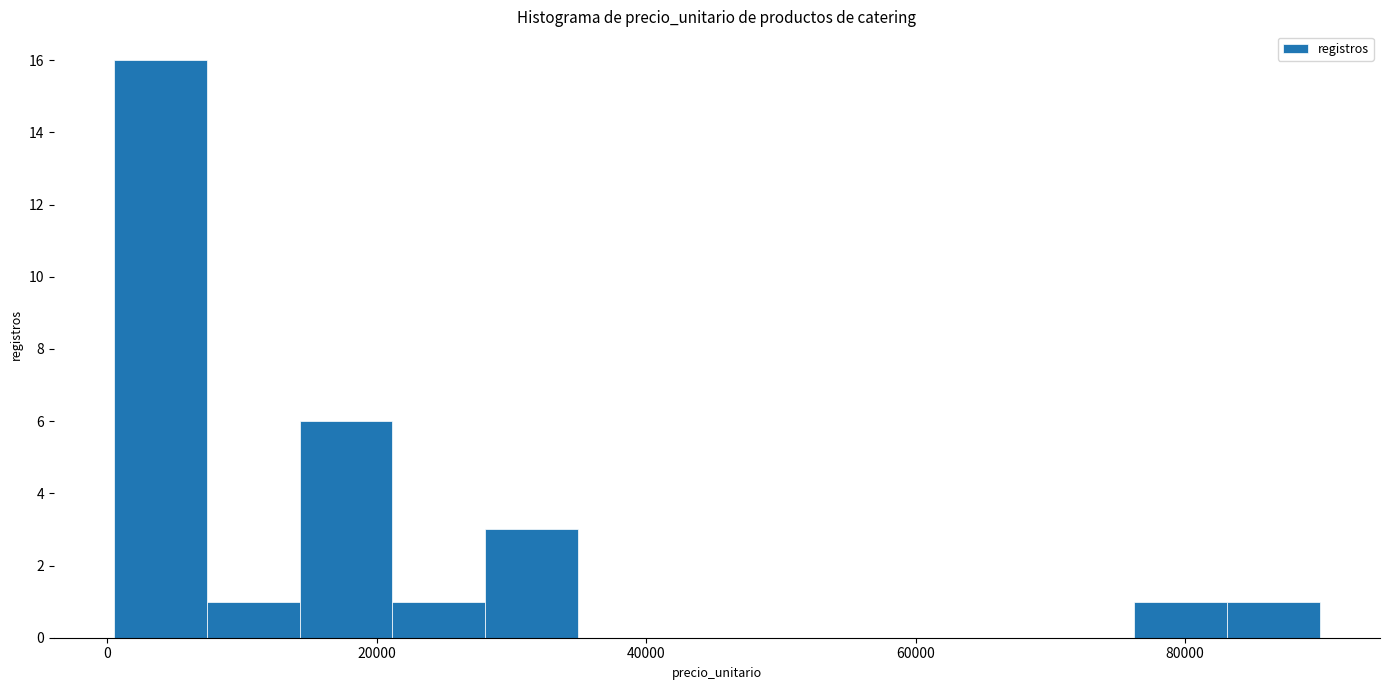

Around what value on the x-axis is the tallest bar? Give the approximate position of its centre, as read against the axis.

4000